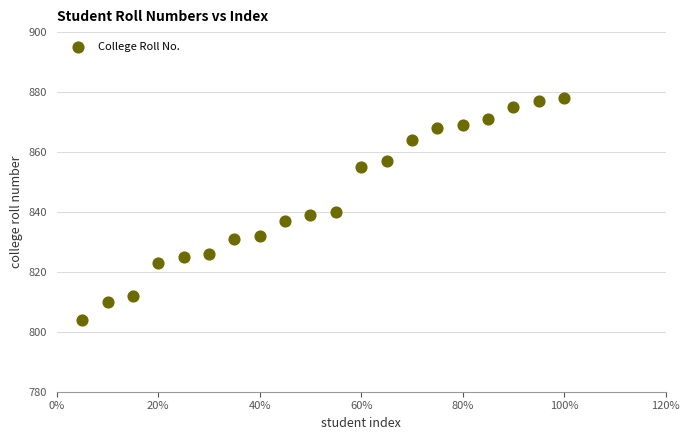

What is the range of Y values (max minus min)?

74